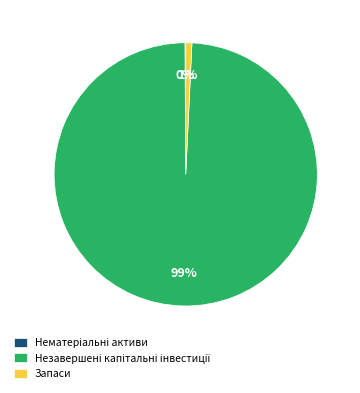

To the nearest percent, what is the average slice percentage?

33%